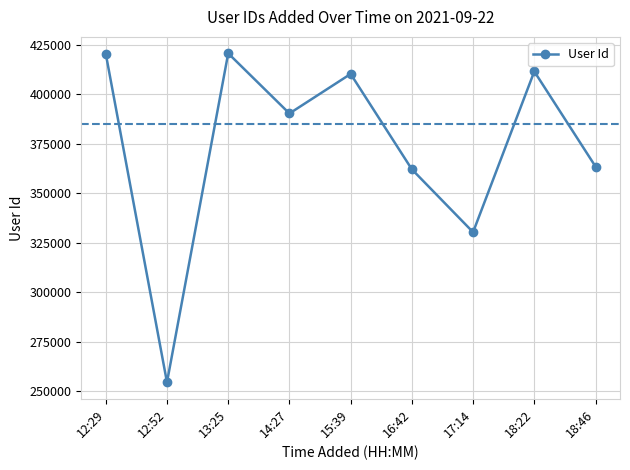

Which has a higher value, 13:25 or 16:42?

13:25